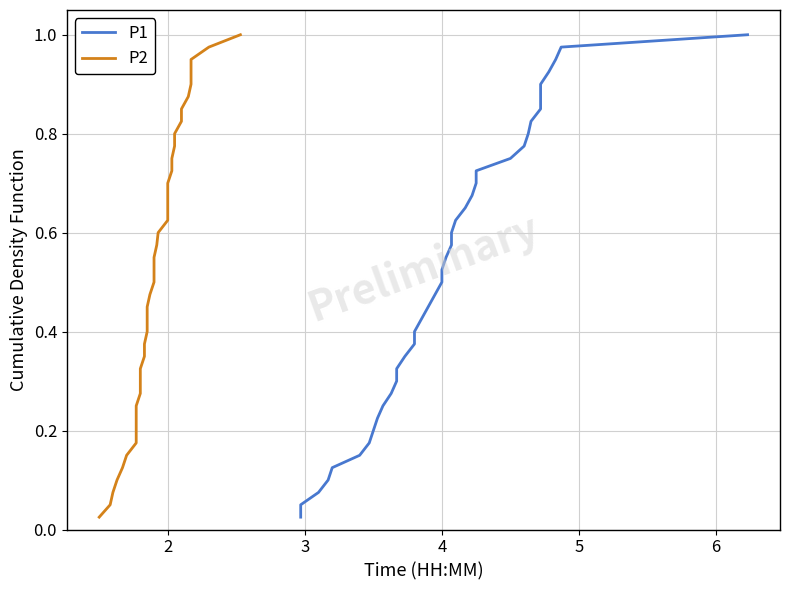

Which series has the largest total across all categories?

P1